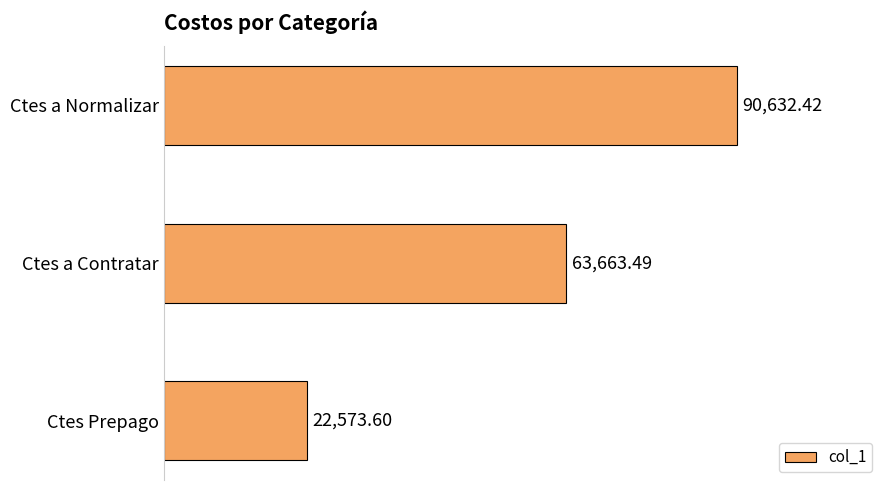

Are the bars horizontal?

Yes